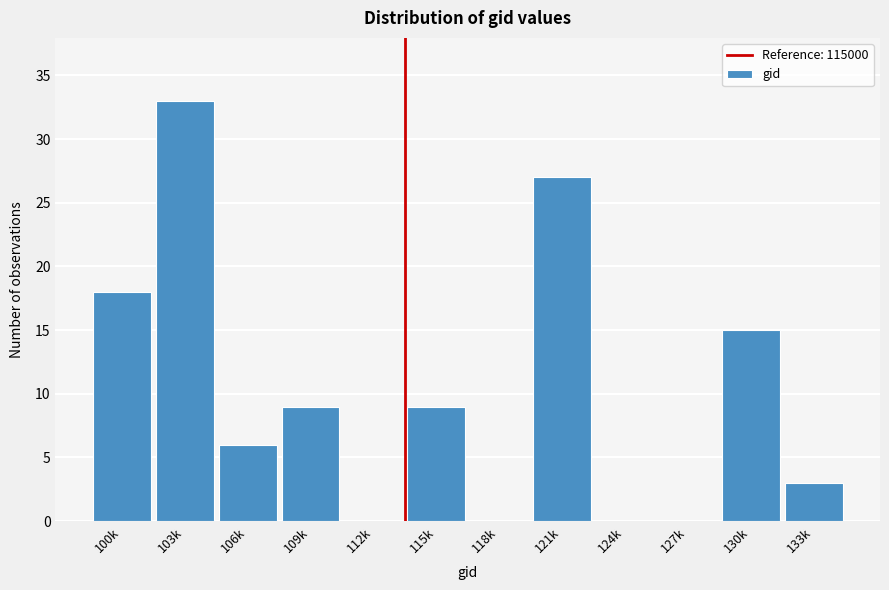

Reading left to right, list all the values displayed in this chart.

100k=18	103k=33	106k=6	109k=9	112k=0	115k=9	118k=0	121k=27	124k=0	127k=0	130k=15	133k=3